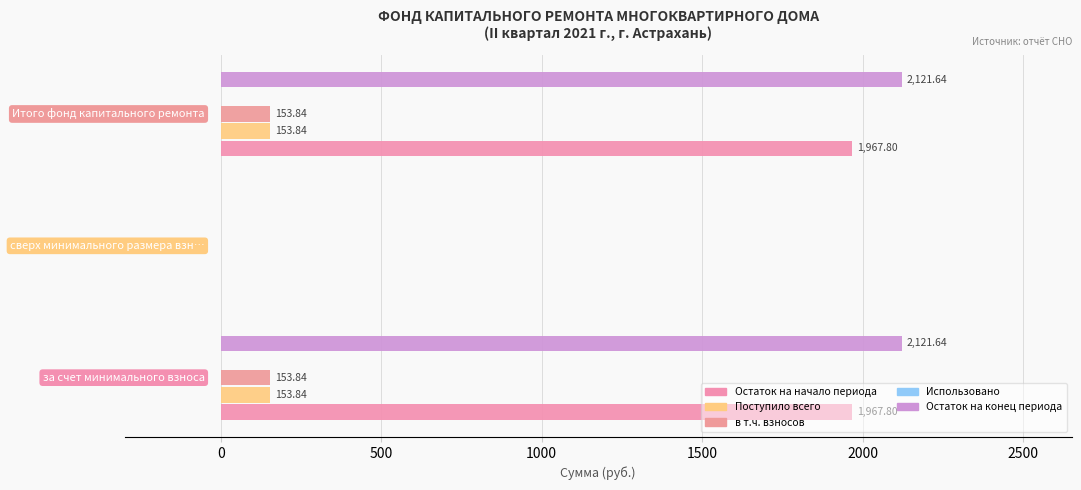

How many data points does each series have?

3